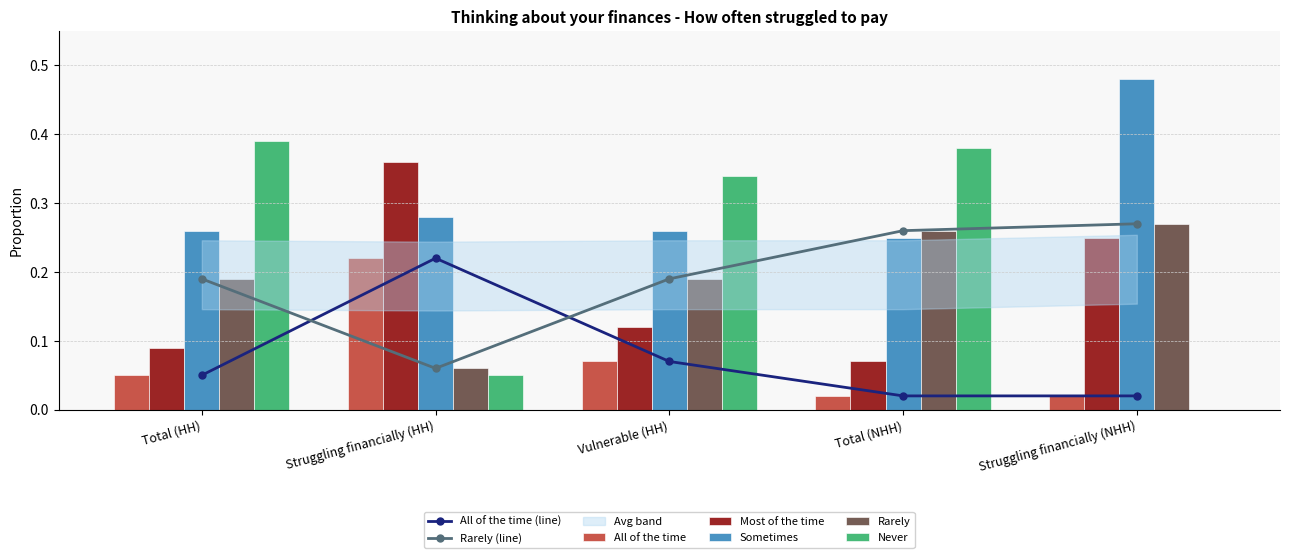

True or false: Most of the time has a value of 0.1 at Struggling financially (HH).

False